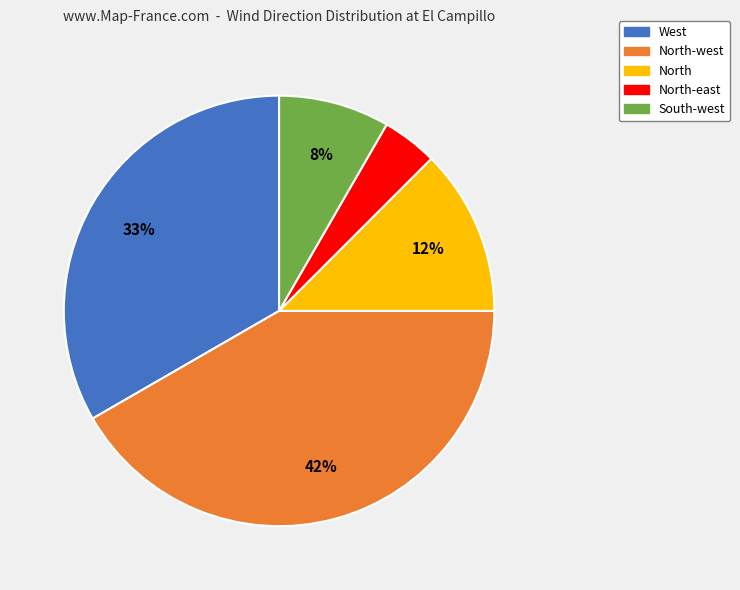

How many slices are in this pie chart?

5